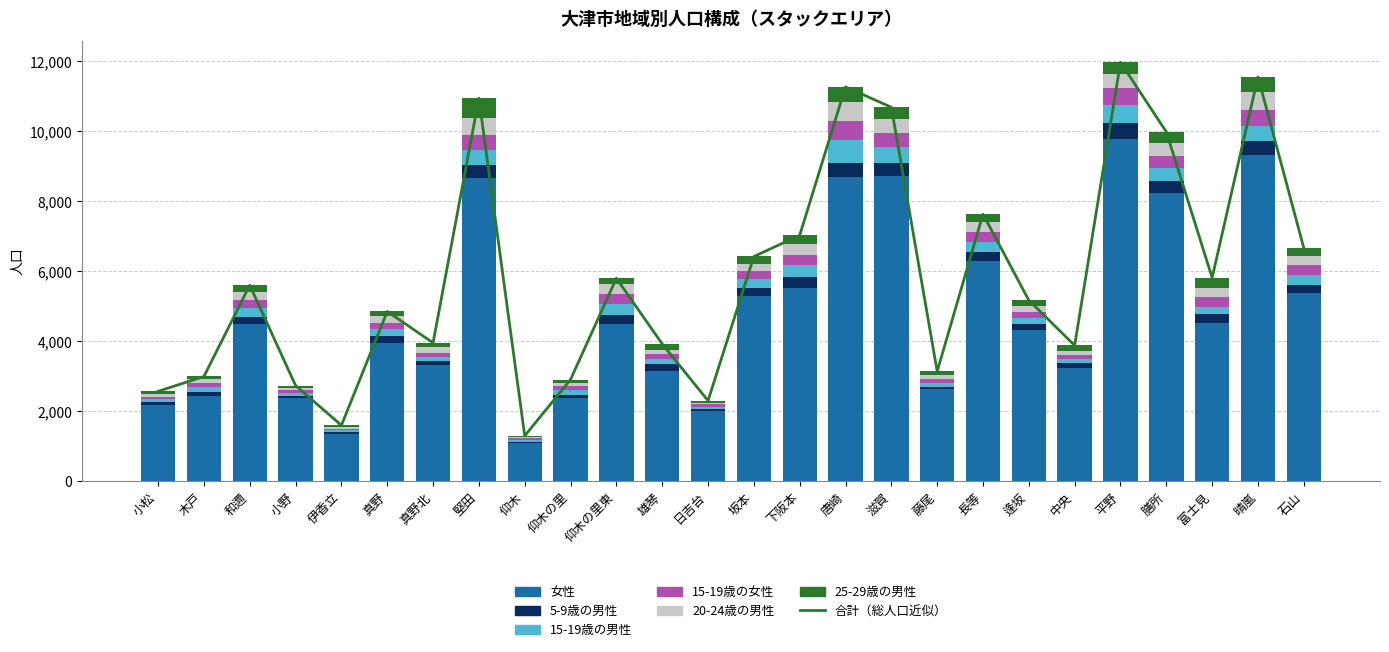

Which category has the highest value in the 女性 series?

平野